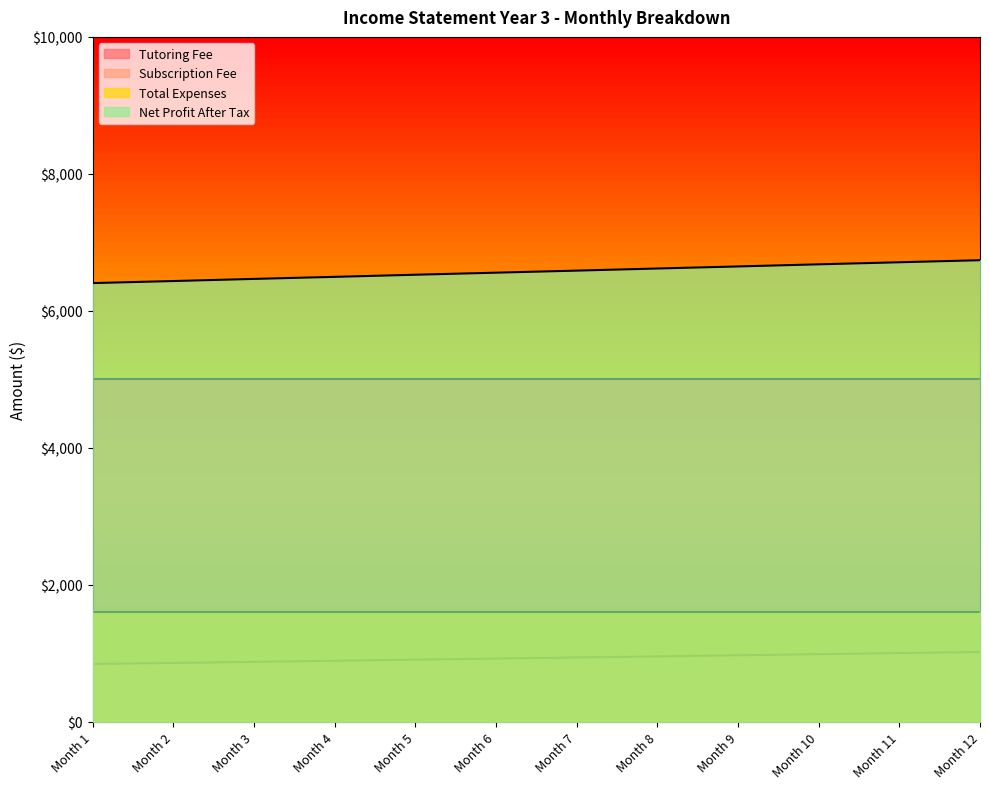

List the series in order of their peak value, lowest first.

Subscription Fee, Total Expenses, Tutoring Fee, Net Profit After Tax